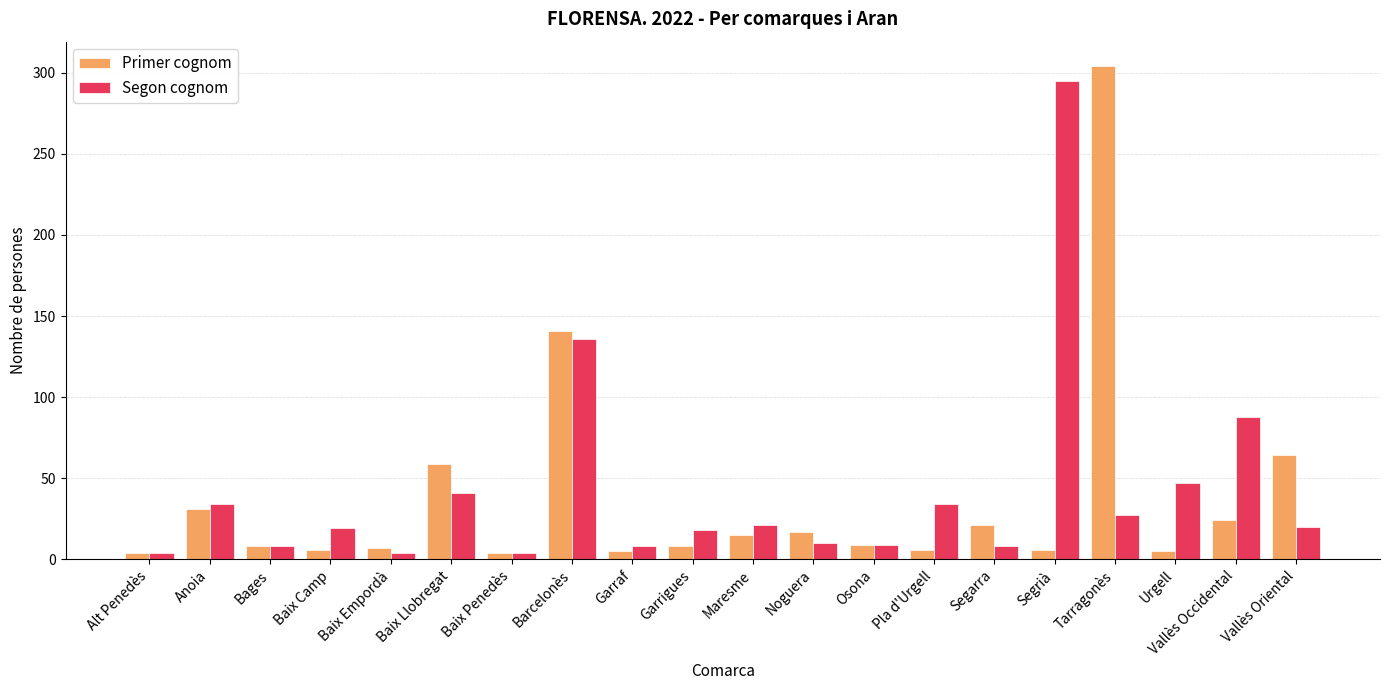

Is the value of Primer cognom at Vallès Oriental greater than the value of Segon cognom at Alt Penedès?

Yes